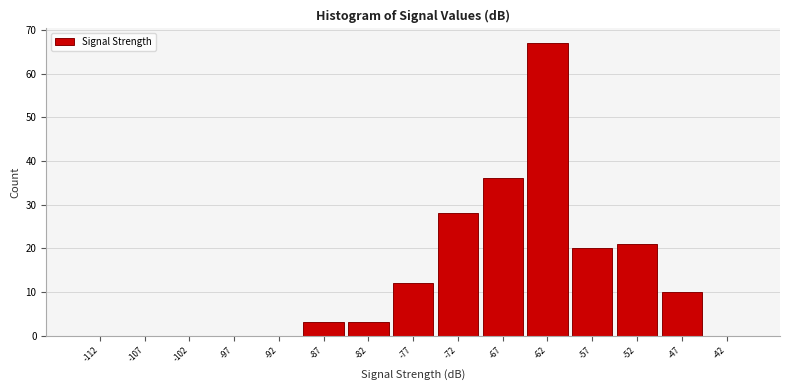

How tall is the bar that spans -75 to -70 on the x-axis? The values are not printed on the chart, so give them approximately, as read against the axis.

28